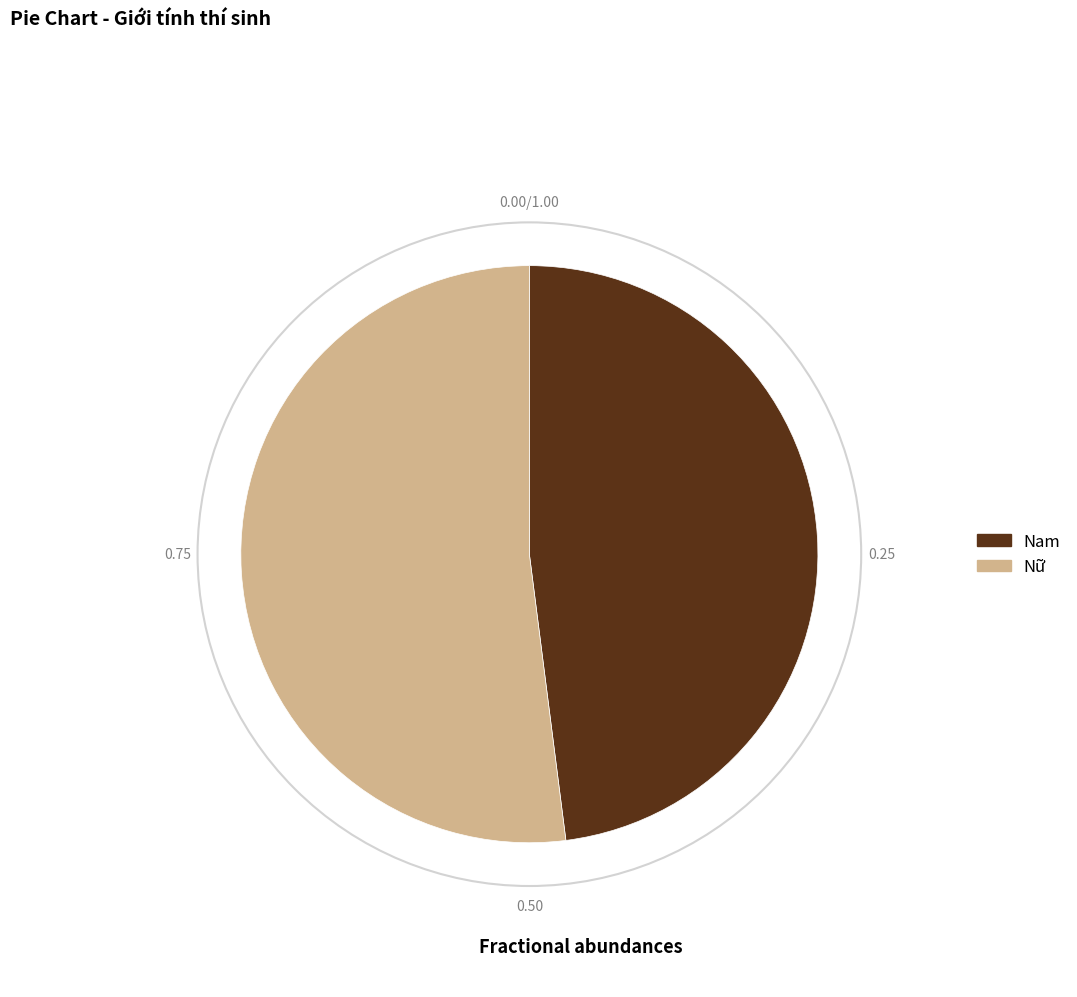

Do Nữ and Nam together represent more than half of the pie?

Yes